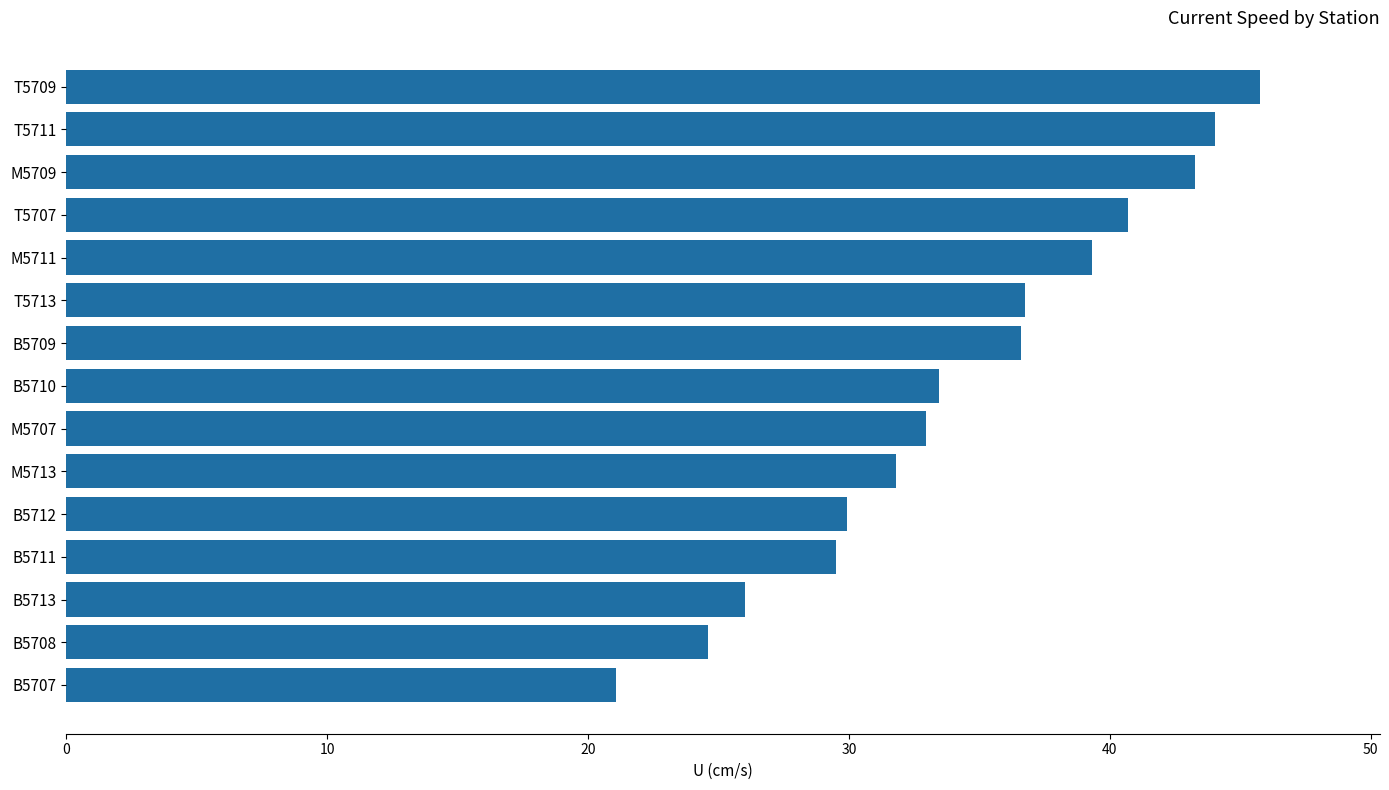

The value at B5712 is 39.0. True or false?

False